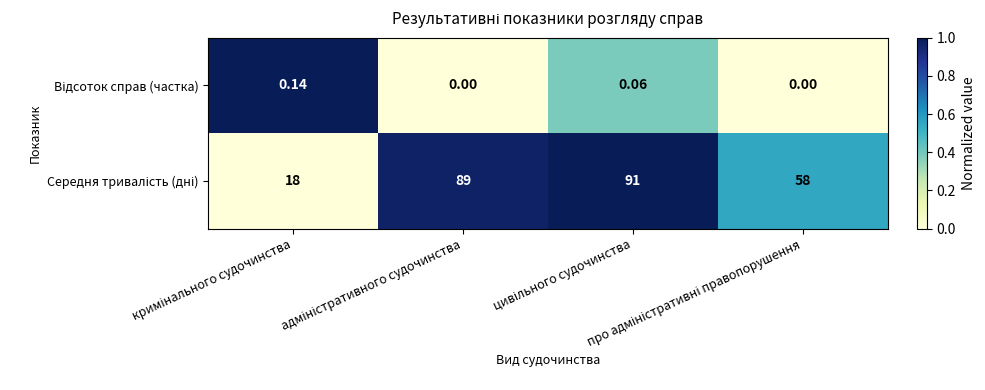

At how many categories does at least one series exceed 0?

4